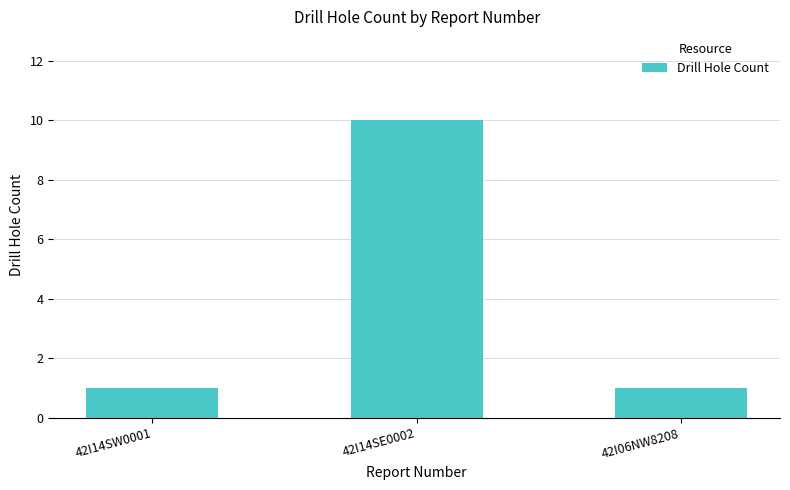

Reading right to left, what are all the values shown in this chart?

42I06NW8208=1	42I14SE0002=10	42I14SW0001=1